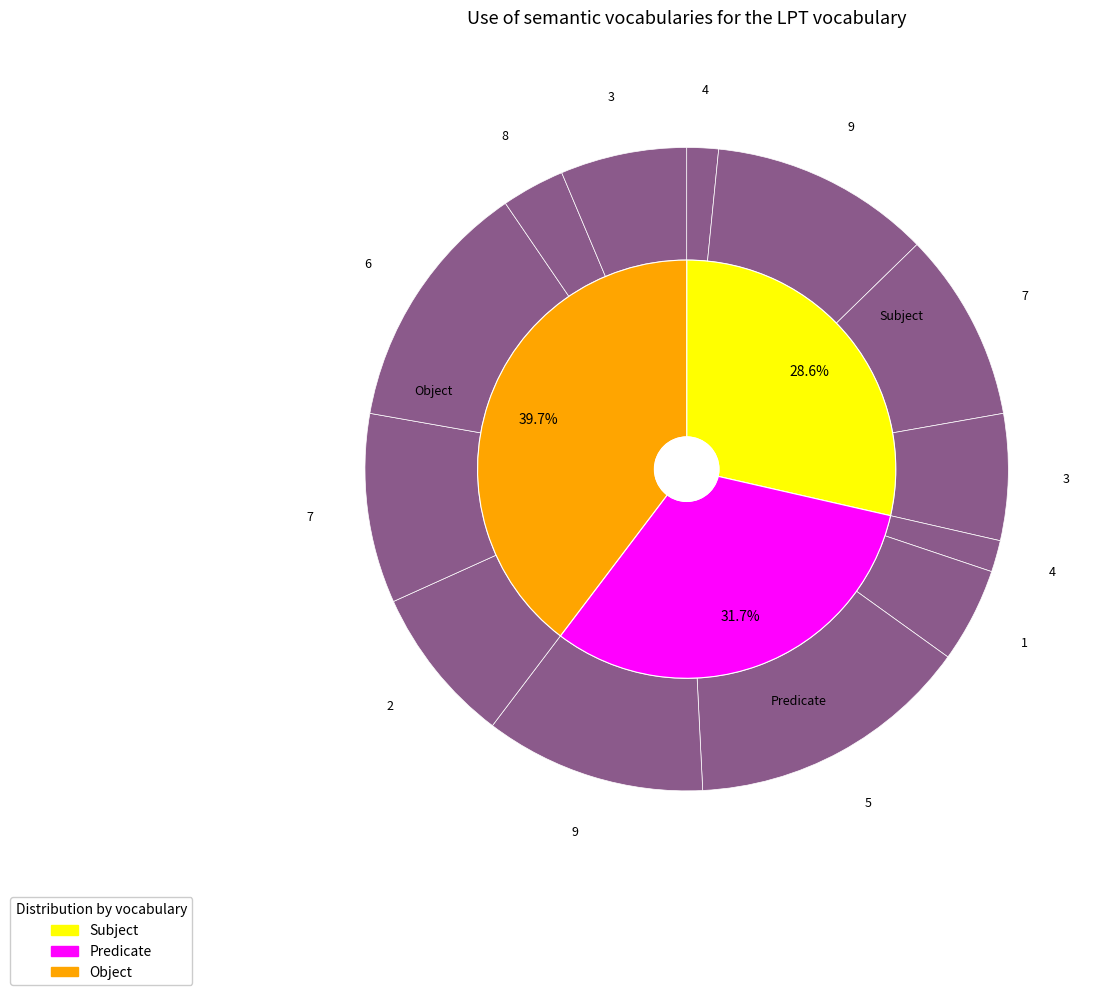

Is the sum of 2 and 5 greater than half?

No